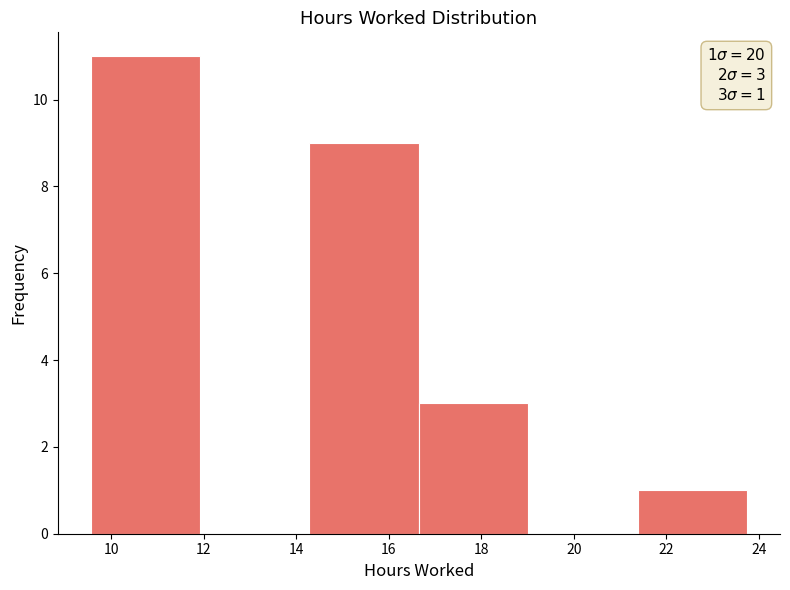

Over which range of the x-axis is the bar tallest?

9.6 to 12.0